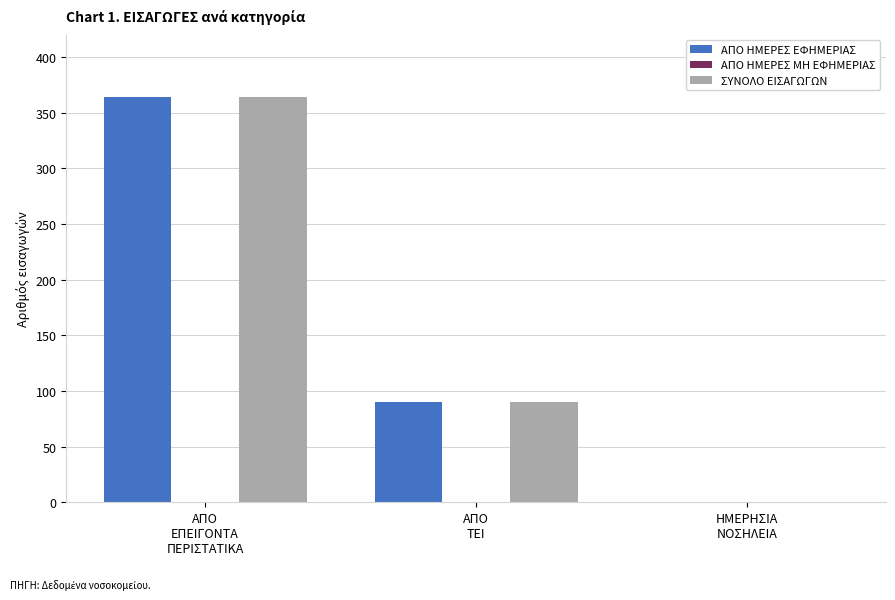

Count the number of categories in the chart.

3